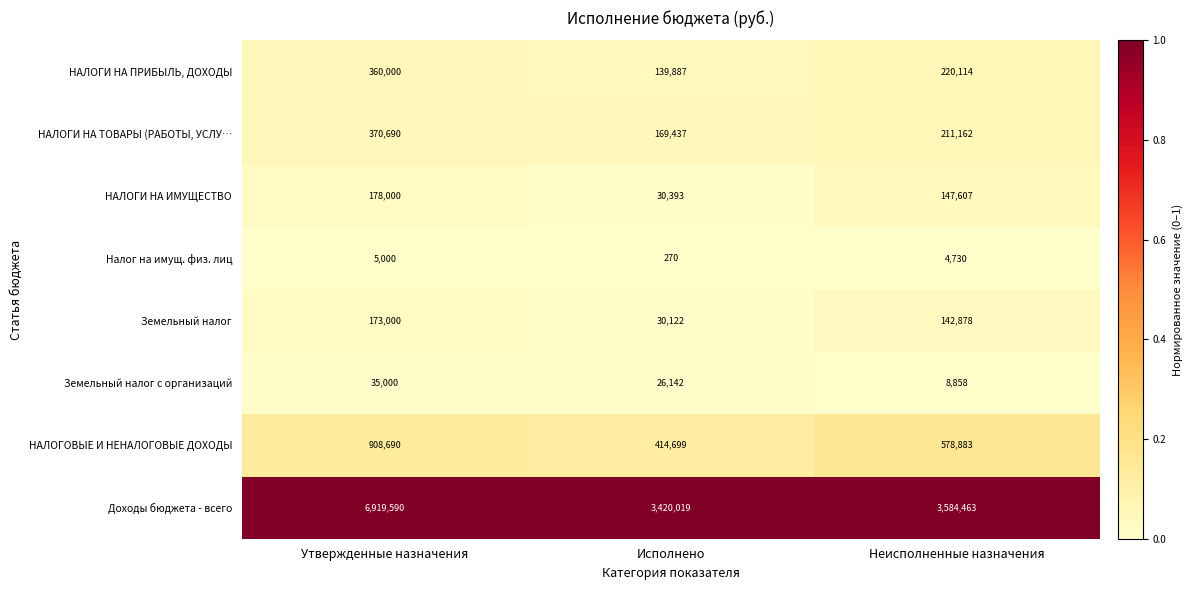

What is the difference between the highest and lowest values at Неисполненные назначения?

3579733